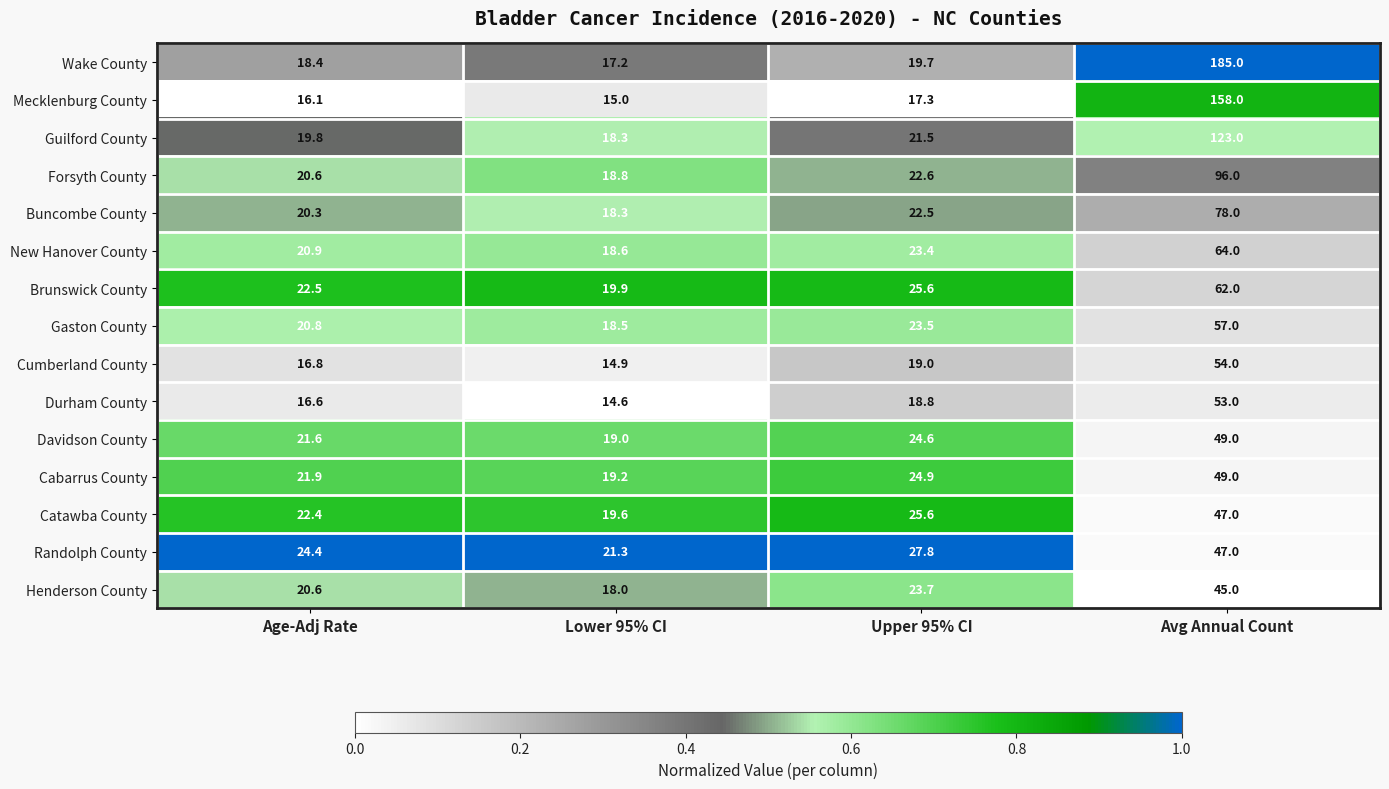

Which series has the largest range (max minus min)?

Wake County